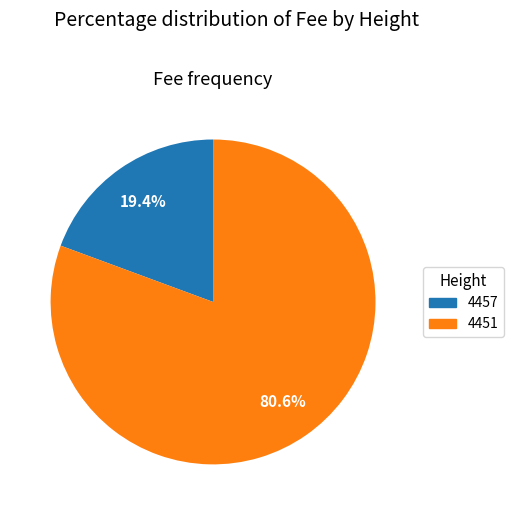

What is the smallest slice in the pie chart?

4457